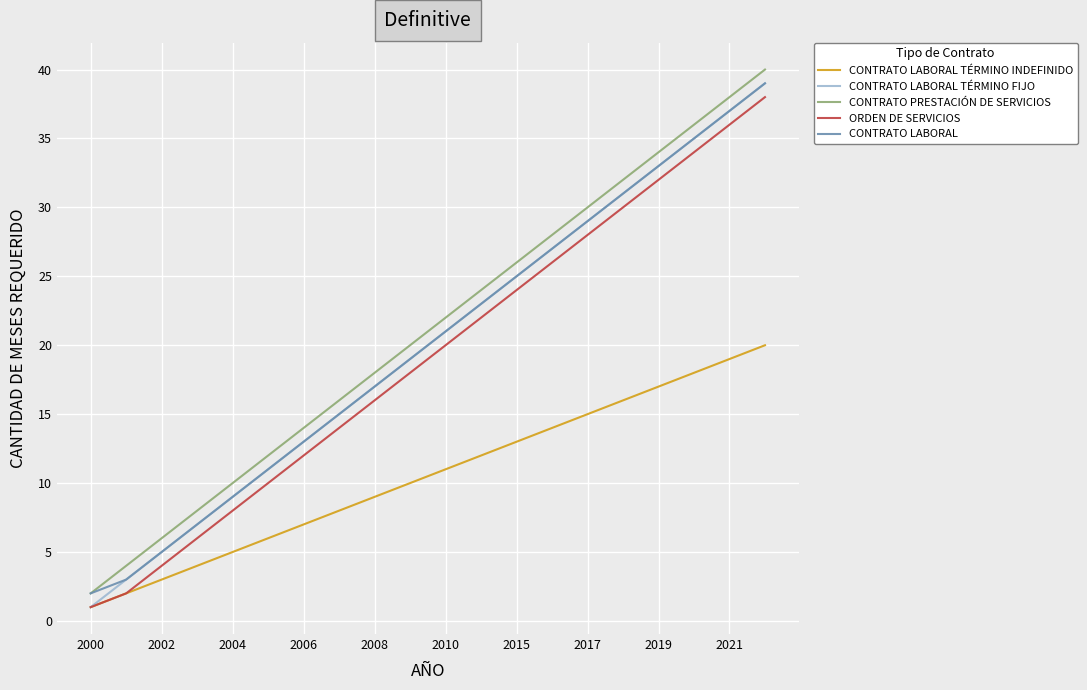

True or false: CONTRATO LABORAL and ORDEN DE SERVICIOS cross at least once.

False